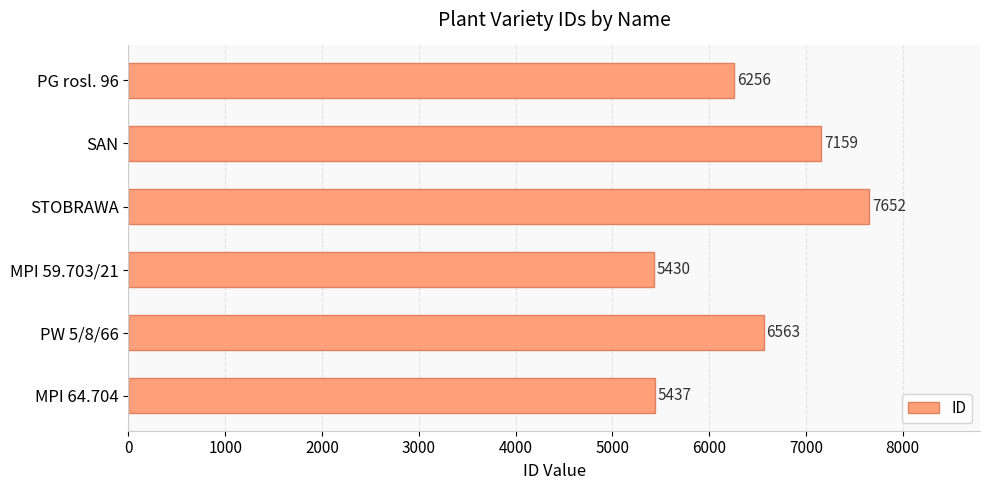

Reading bottom to top, extract all data points from this chart.

5437	6563	5430	7652	7159	6256